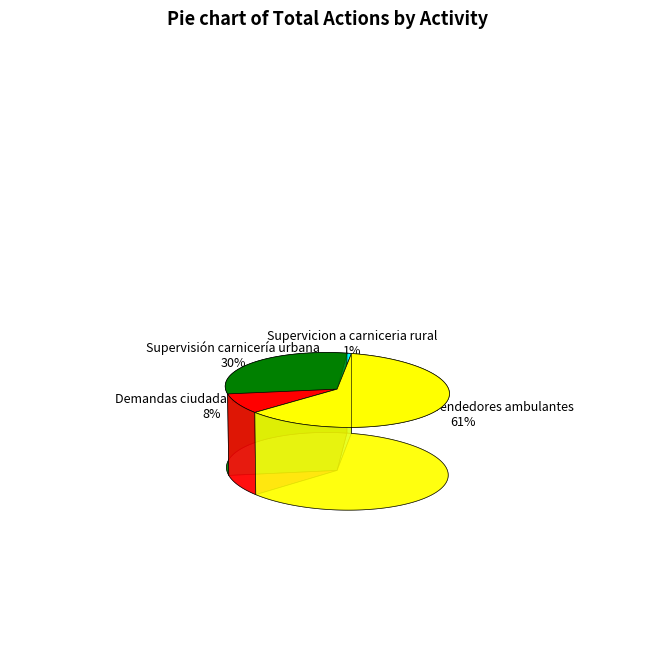

Count the number of slices in the pie.

4